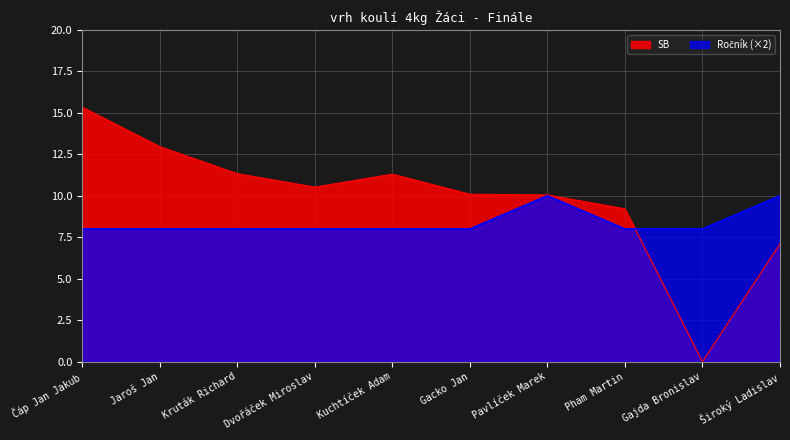

At Jaroš Jan, list the series in order from smallest to largest.

Ročník, SB